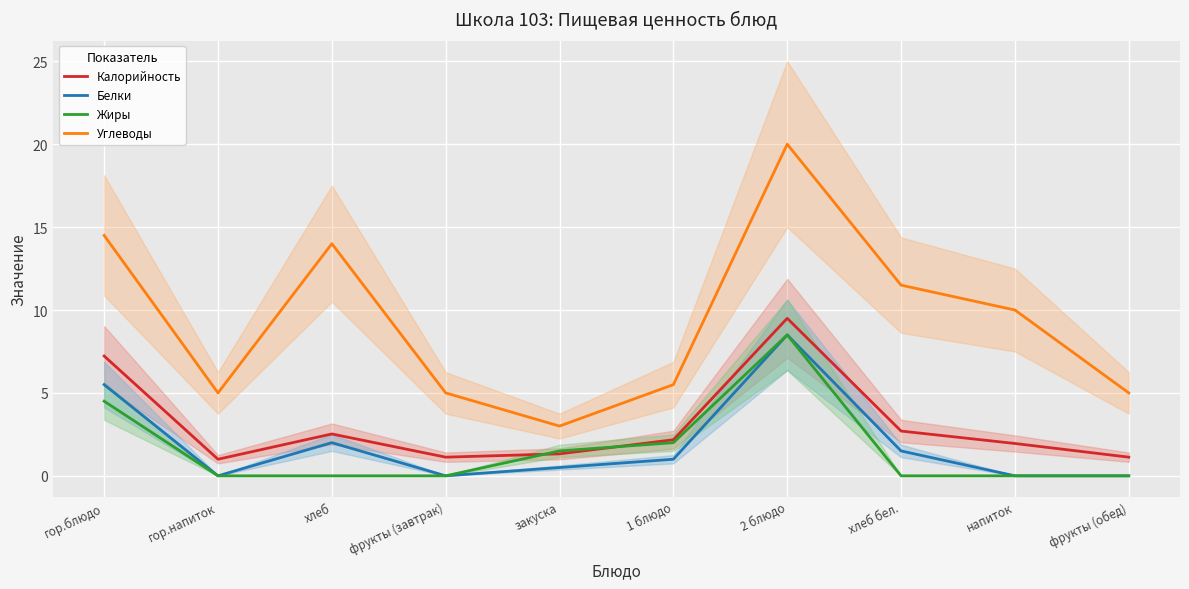

The value of Жиры at фрукты (обед) is 0.0. True or false?

True